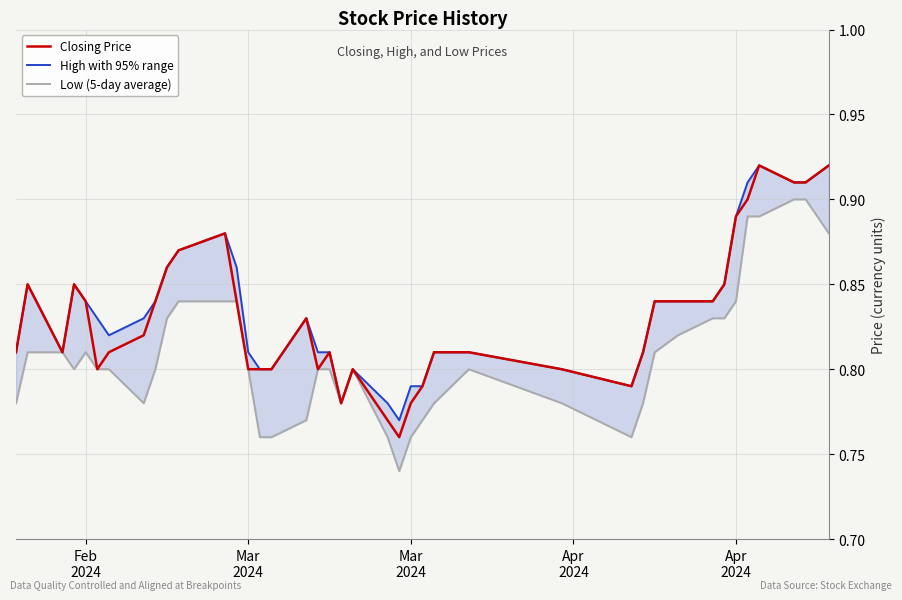

Is the value of High with 95% range at 15 greater than the value of Closing Price at 11?

No